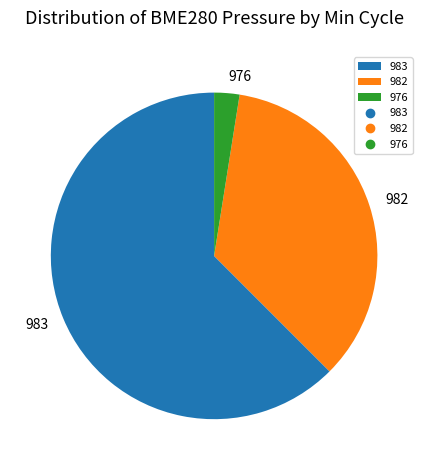

Is there any slice that represents more than half of the pie?

Yes